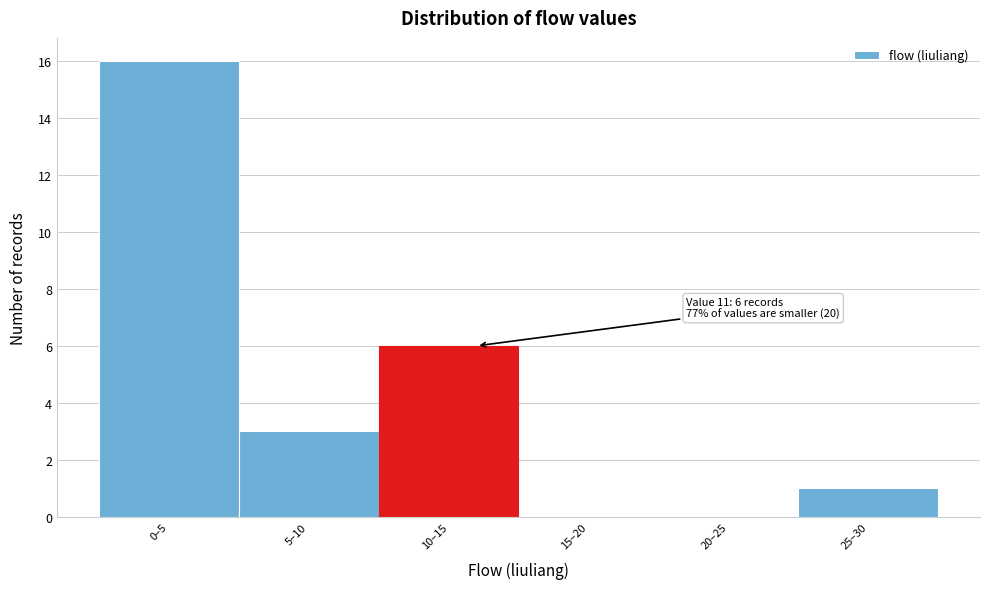

Reading left to right, what are all the values shown in this chart?

0–5=16	5–10=3	10–15=6	15–20=0	20–25=0	25–30=1